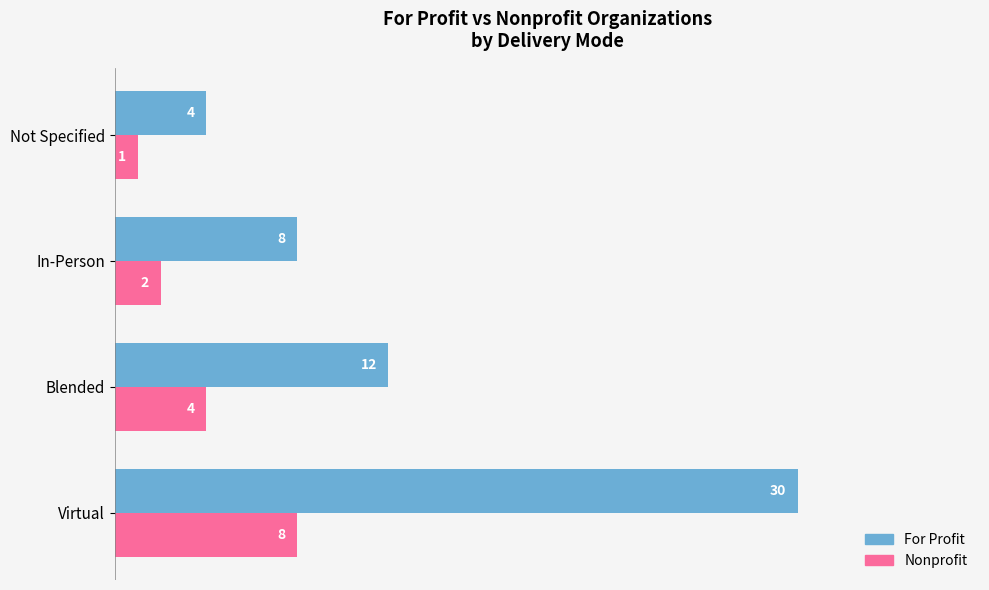

How many distinct data groups are displayed?

2